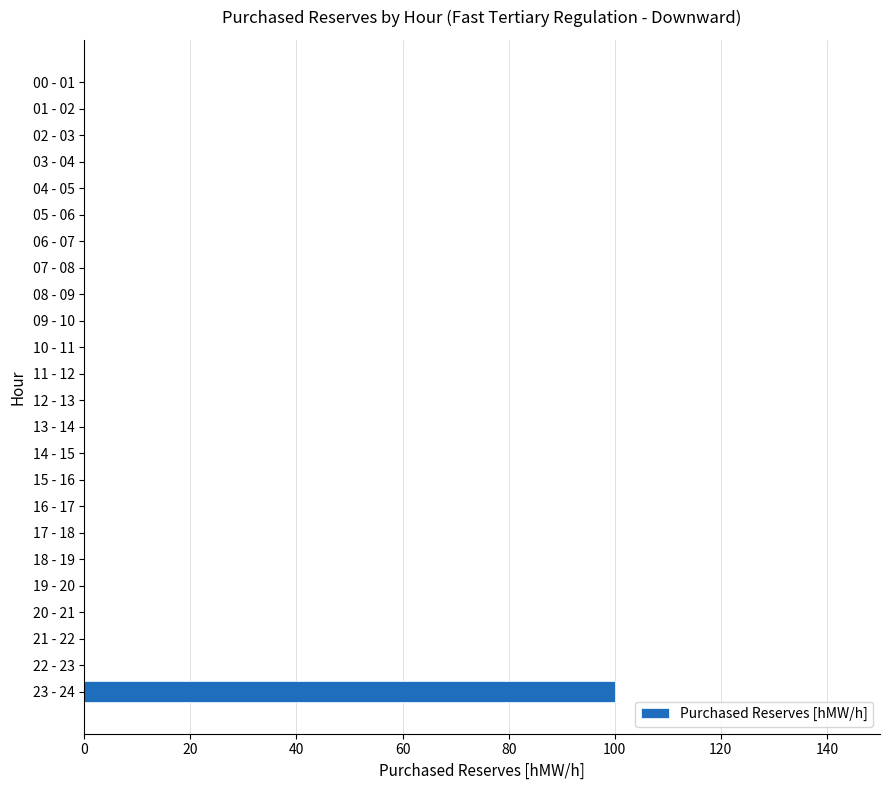

Reading top to bottom, what are all the values shown in this chart?

00 - 01=0	01 - 02=0	02 - 03=0	03 - 04=0	04 - 05=0	05 - 06=0	06 - 07=0	07 - 08=0	08 - 09=0	09 - 10=0	10 - 11=0	11 - 12=0	12 - 13=0	13 - 14=0	14 - 15=0	15 - 16=0	16 - 17=0	17 - 18=0	18 - 19=0	19 - 20=0	20 - 21=0	21 - 22=0	22 - 23=0	23 - 24=100